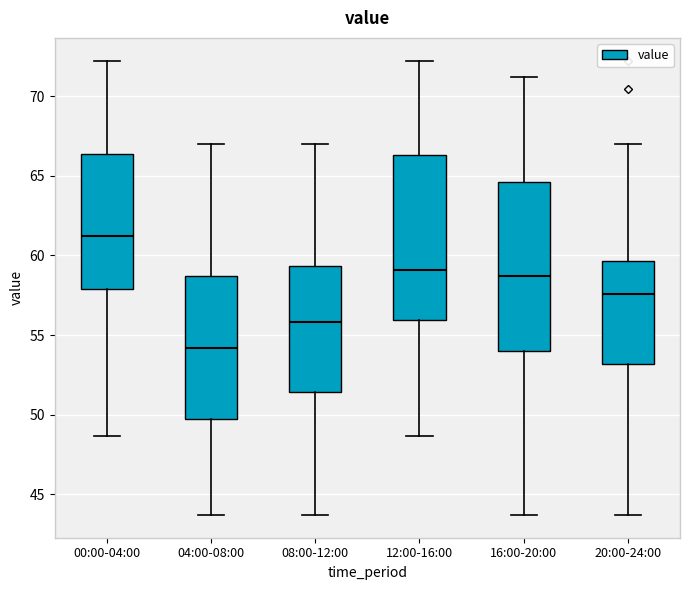

Reading left to right, transcribe this box plot: for each box, give where its median line is, the range the box spans, and where its two whiskers end, as read against the y-axis. The values are not printed on the chart, so give them approximately, as read against the axis.

00:00-04:00: median 61.0, box 58.0 to 66.5, whiskers 48.5 to 72.0
04:00-08:00: median 54.0, box 49.5 to 58.5, whiskers 43.5 to 67.0
08:00-12:00: median 56.0, box 51.5 to 59.5, whiskers 43.5 to 67.0
12:00-16:00: median 59.0, box 56.0 to 66.5, whiskers 48.5 to 72.0
16:00-20:00: median 58.5, box 54.0 to 64.5, whiskers 43.5 to 71.0
20:00-24:00: median 57.5, box 53.0 to 59.5, whiskers 43.5 to 67.0